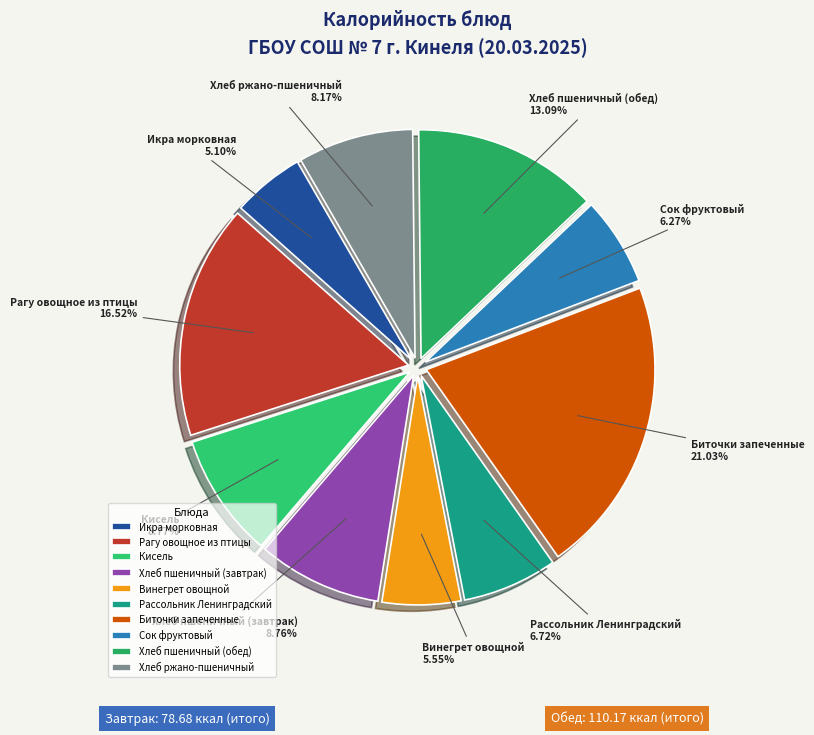

Is the sum of Сок фруктовый and Рассольник Ленинградский greater than half?

No